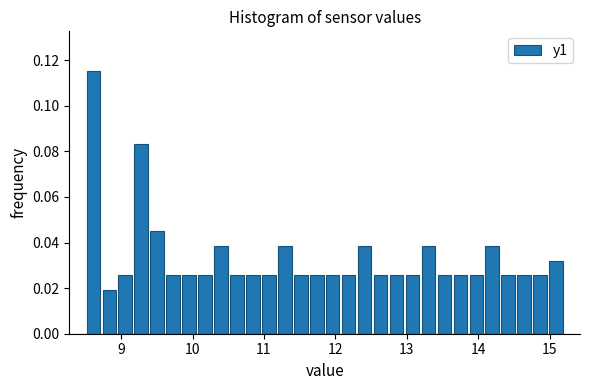

Around what value on the x-axis is the tallest bar? Give the approximate position of its centre, as read against the axis.

8.6